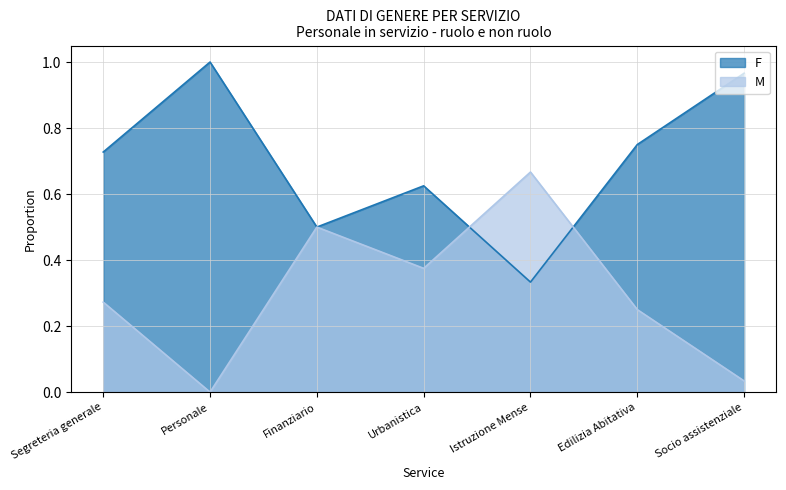

The value of M at Personale is -0.4. True or false?

False